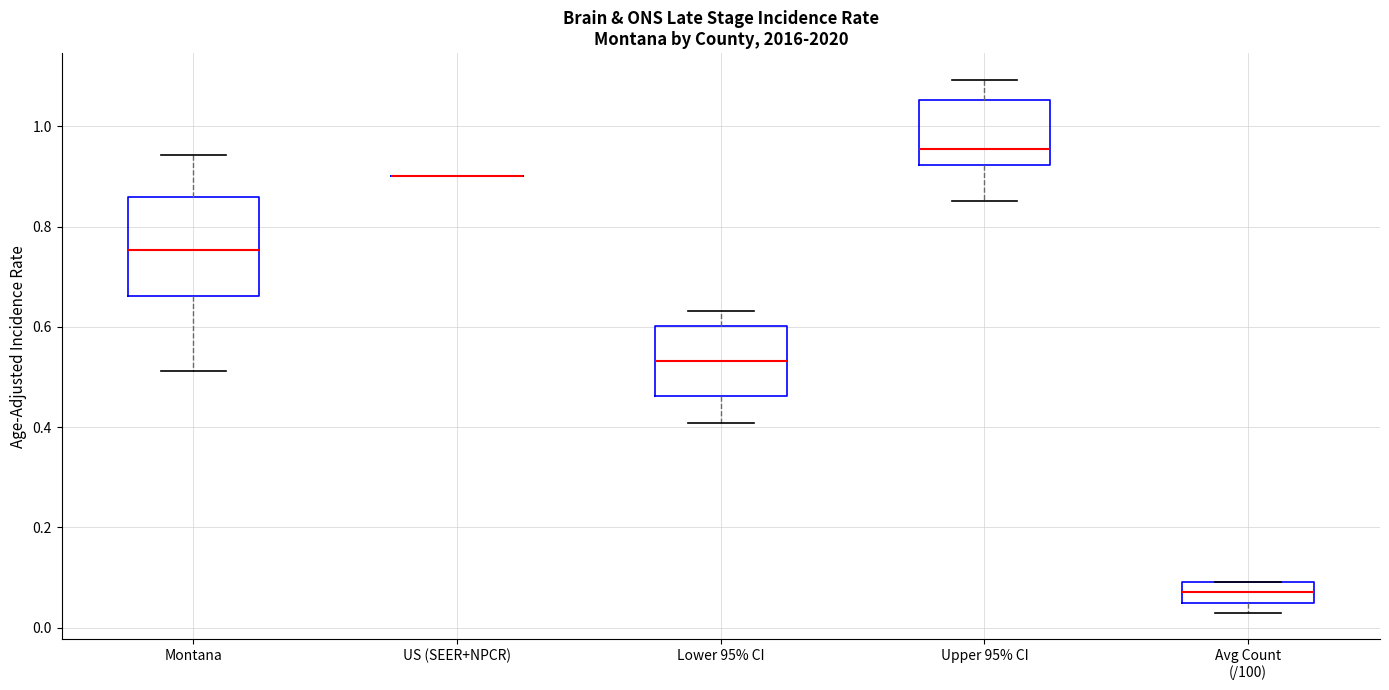

Reading left to right, transcribe this box plot: for each box, give where its median line is, the range the box spans, and where its two whiskers end, as read against the y-axis. The values are not printed on the chart, so give them approximately, as read against the axis.

Montana: median 0.76, box 0.66 to 0.86, whiskers 0.52 to 0.94
US (SEER+NPCR): box collapsed to a line at 0.90, whiskers 0.90 to 0.90
Lower 95% CI: median 0.54, box 0.46 to 0.60, whiskers 0.40 to 0.64
Upper 95% CI: median 0.96, box 0.92 to 1.06, whiskers 0.86 to 1.10
Avg Count (/100): median 0.08, box 0.06 to 0.10, whiskers 0.04 to 0.10